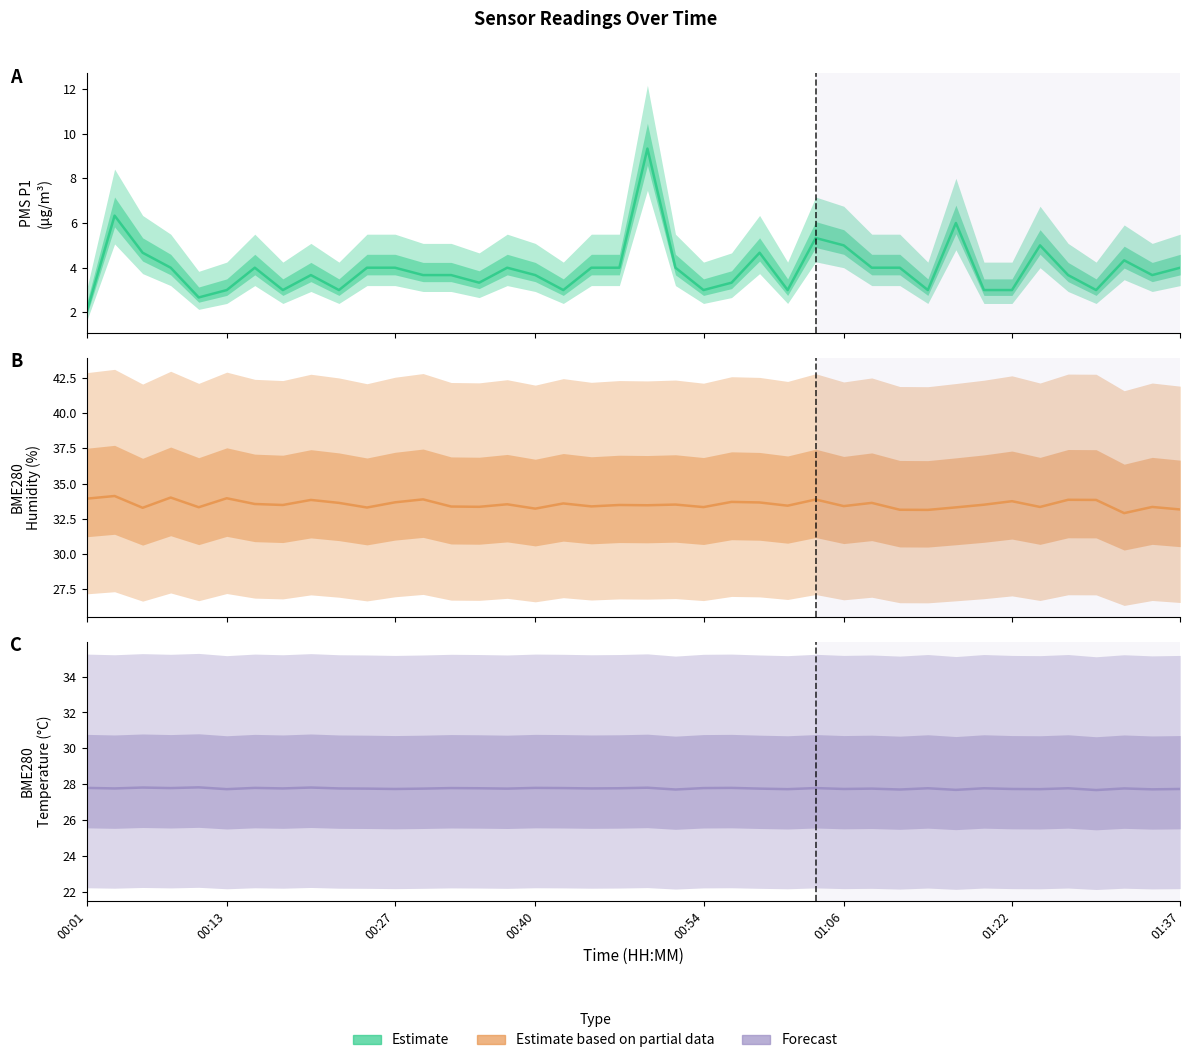

How many lines are shown in the chart?

3